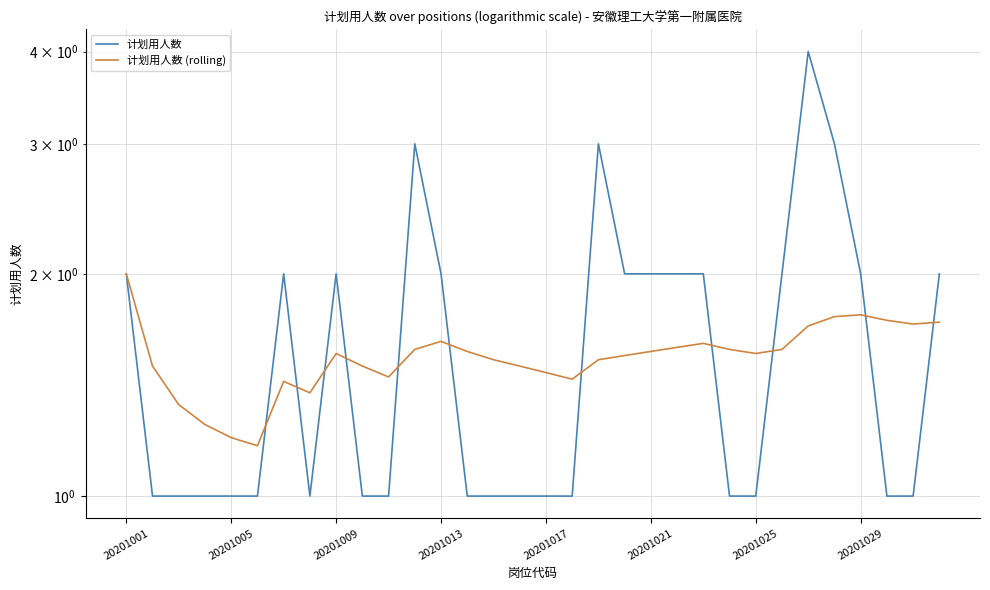

What is the maximum value shown in the chart?

4.0